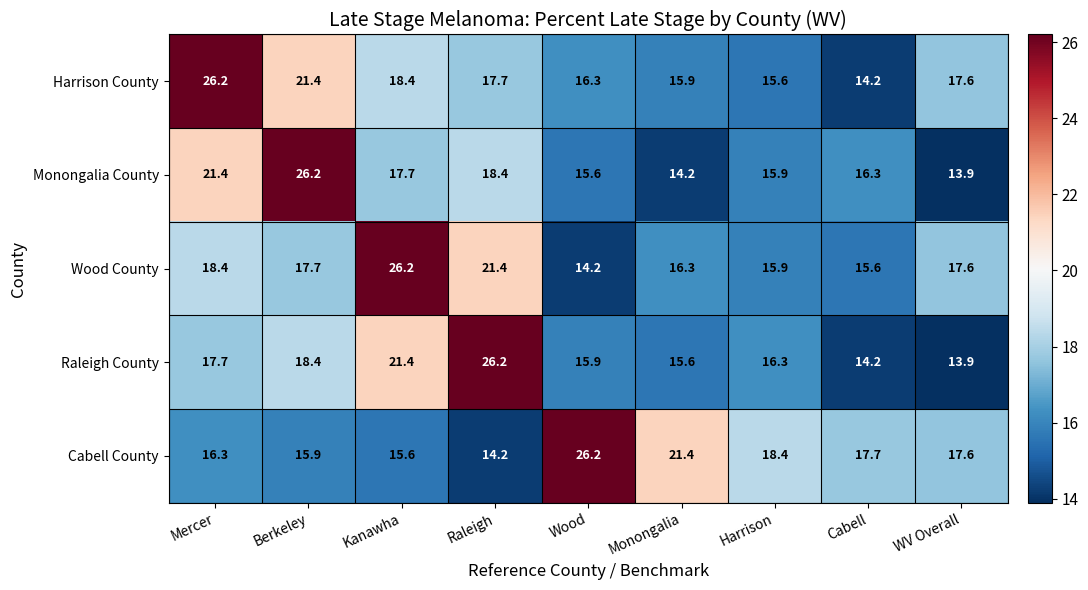

Rank the categories by Wood County value from highest to lowest.

Kanawha, Raleigh, Mercer, Berkeley, WV Overall, Monongalia, Harrison, Cabell, Wood